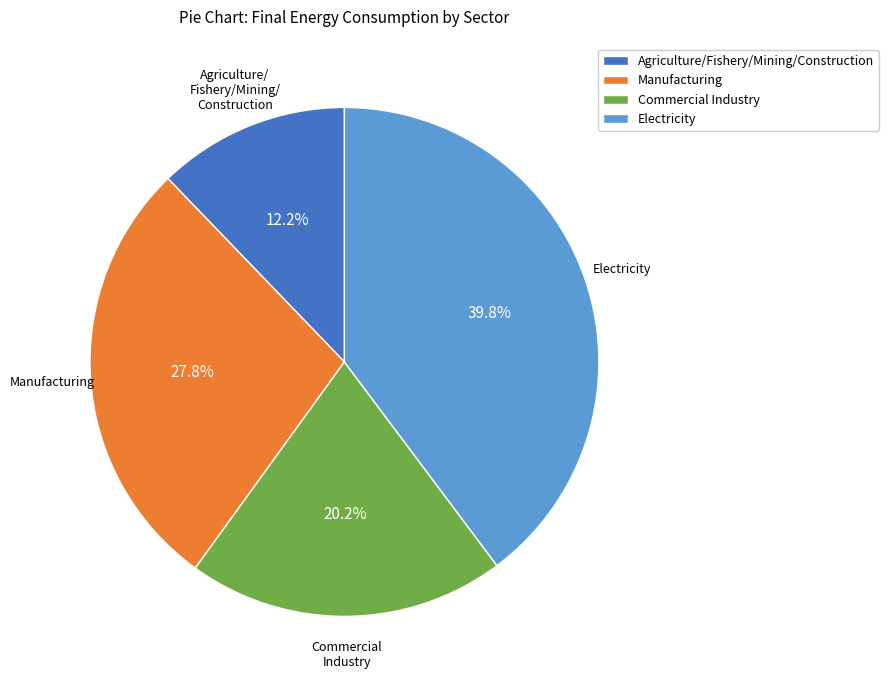

To the nearest percent, what portion does Manufacturing represent?

28%